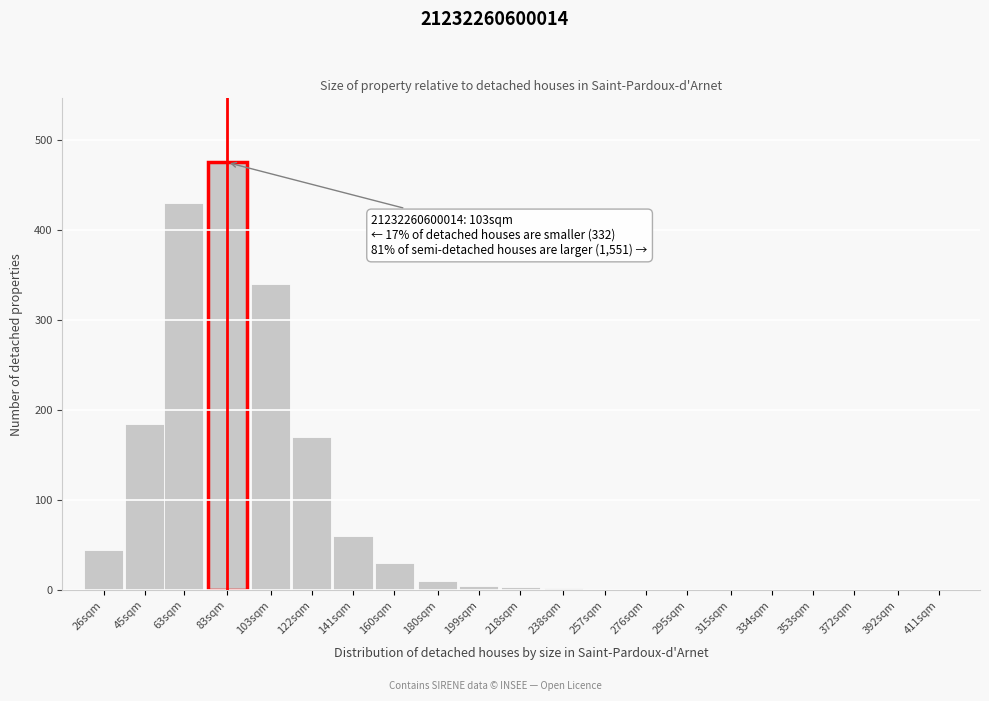

At which category does the chart reach its peak across all series?

83sqm